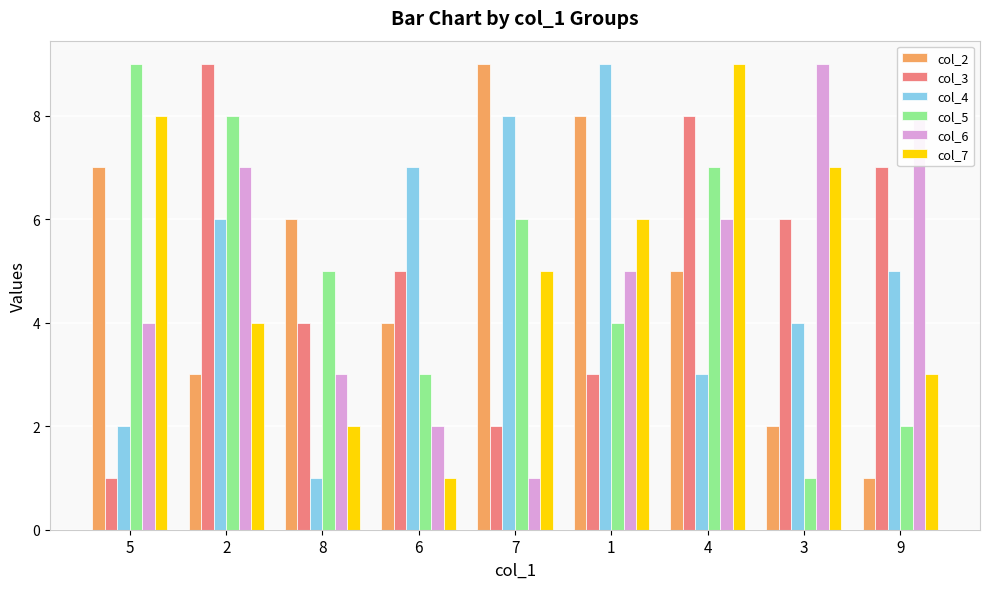

What is the approximate value of col_5 at 5?

9